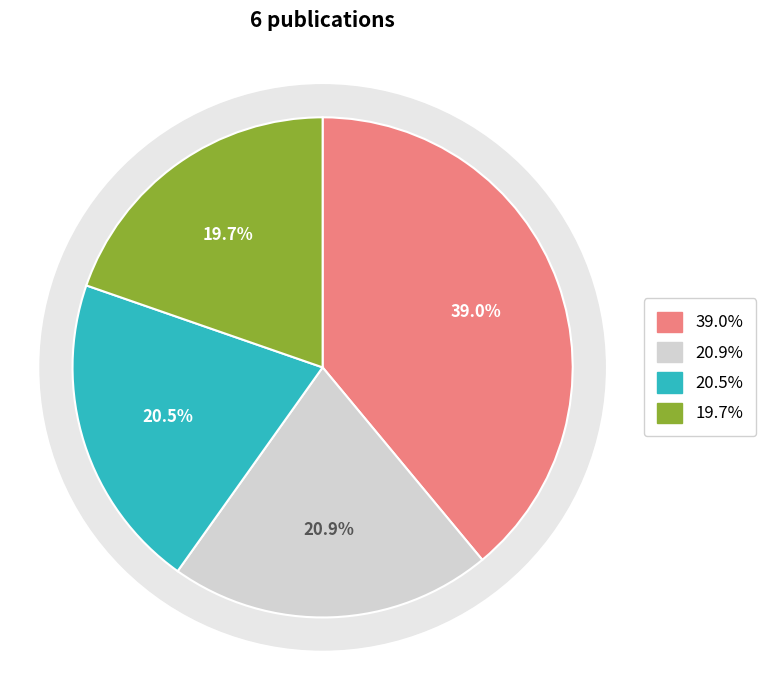

How much of the chart is everything except European Signal Processing Conference?

61.0%